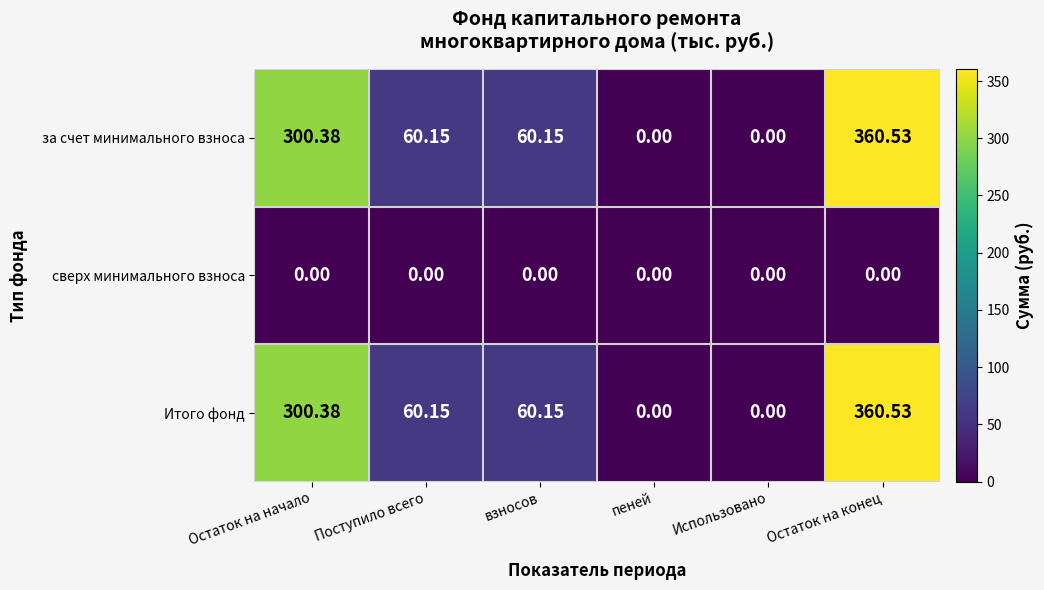

Which category has the highest value across all series?

Остаток на конец